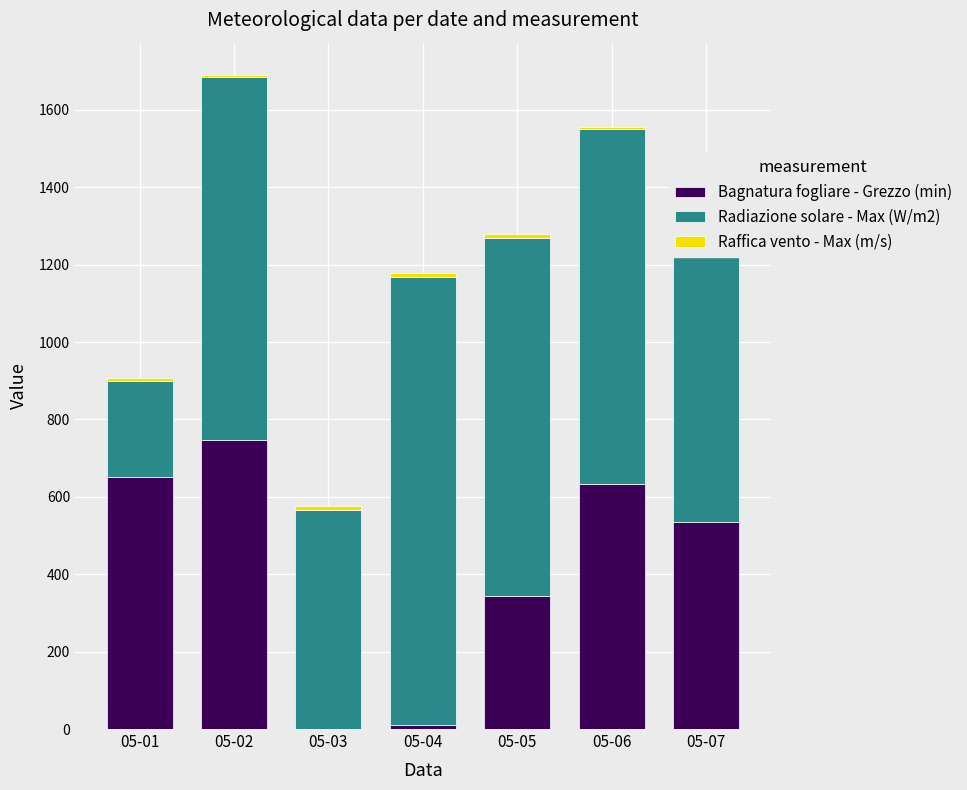

At which category is the sum across all series the highest?

05-02